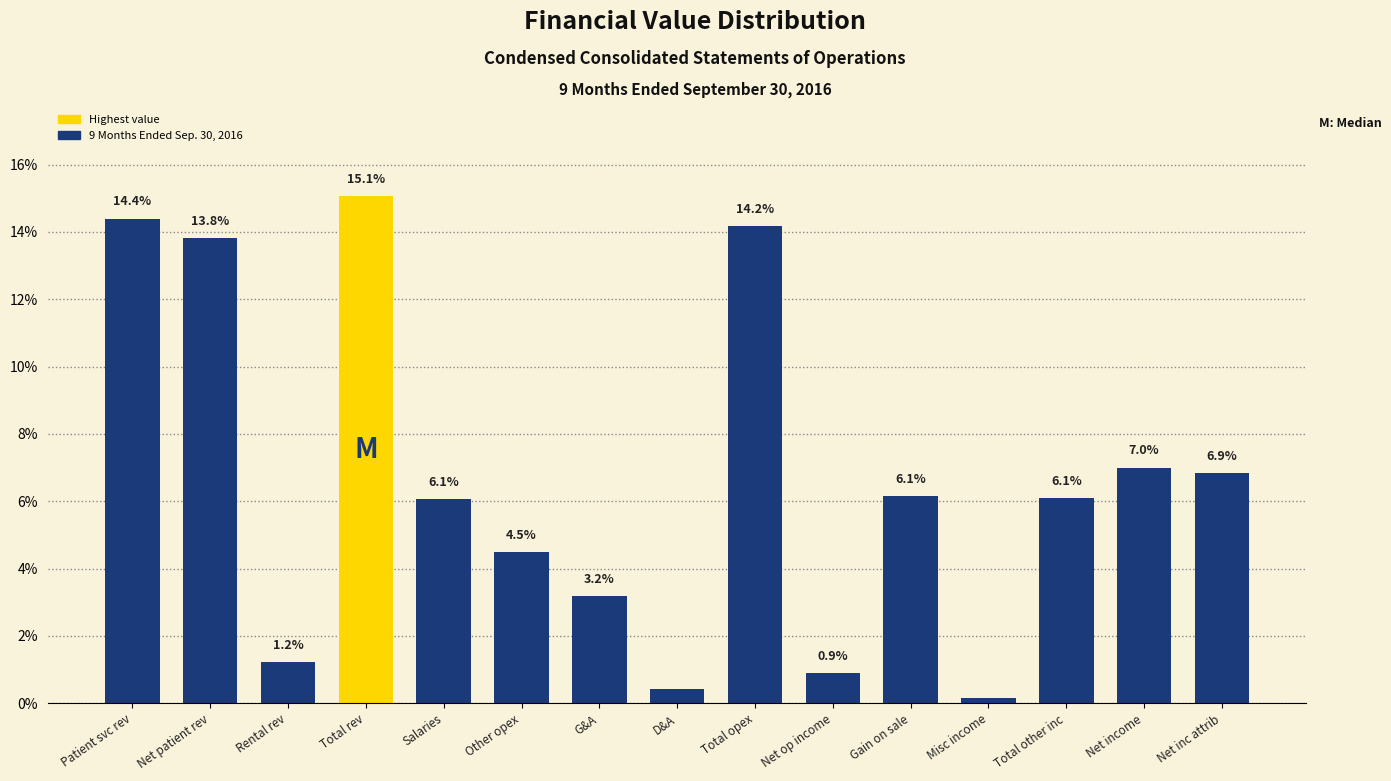

Where does the data first go above 6?

Patient svc rev